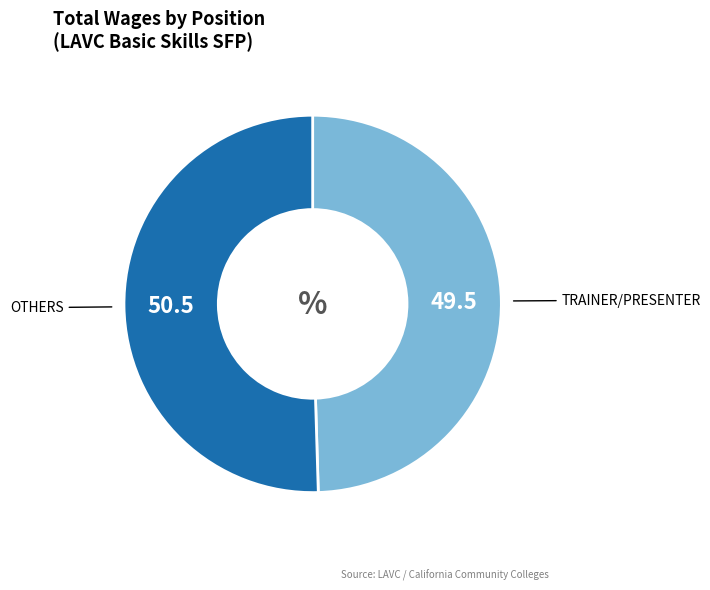

Is there any slice that represents more than half of the pie?

Yes